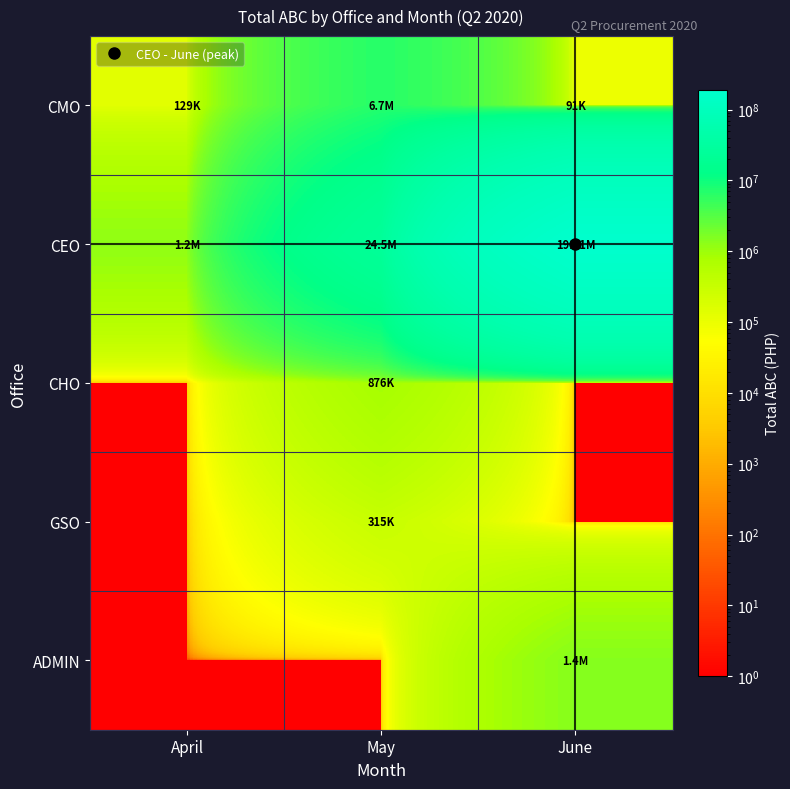

Reading left to right, list all the values displayed in this chart.

CMO: April=129325.0	May=6706346.3	June=90590.0
CEO: April=1239517.8	May=24509321.7	June=191088490.8
CHO: April=1.0	May=875960.0	June=1.0
GSO: April=1.0	May=315131.0	June=1.0
ADMIN: April=1.0	May=1.0	June=1425000.0